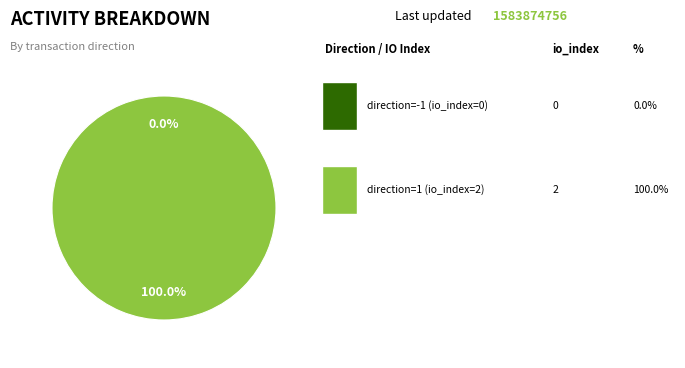

What is the total percentage of direction=-1 (io_index=0) and direction=1 (io_index=2)?

100.0%